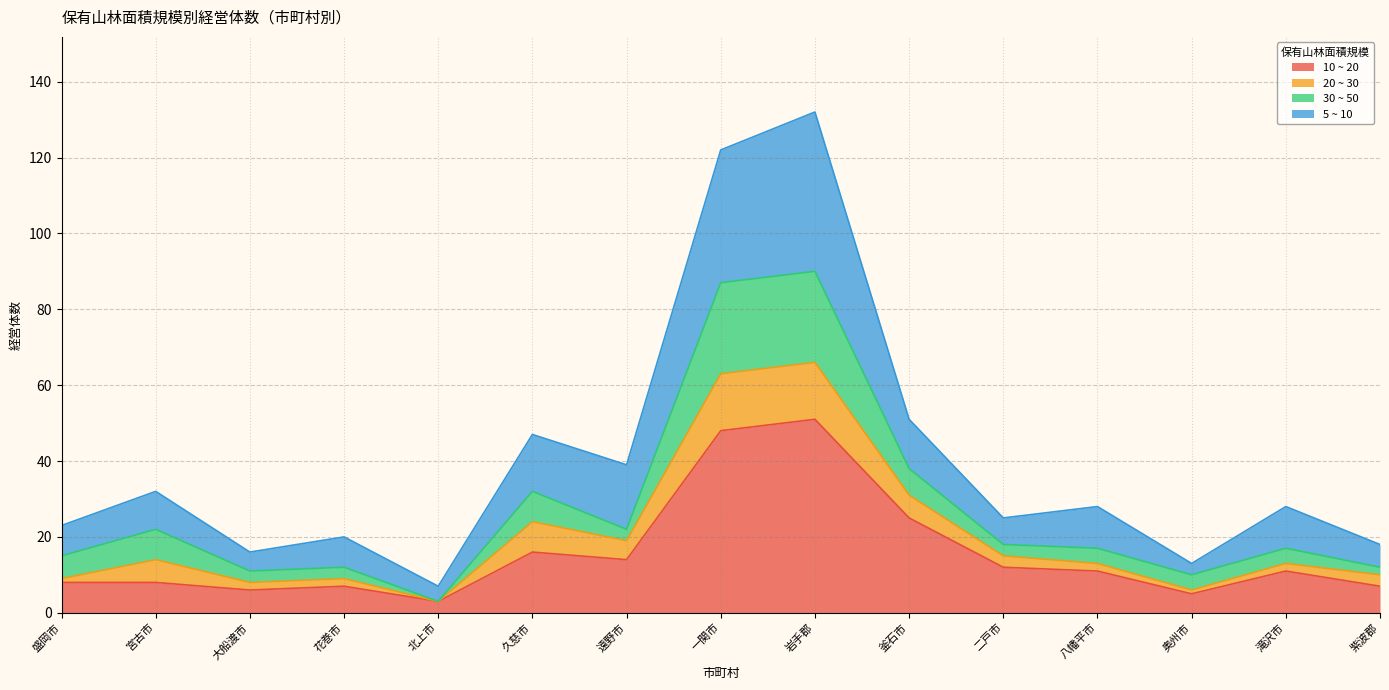

Is it true that 10 ~ 20 equals 4 at 八幡平市?

False